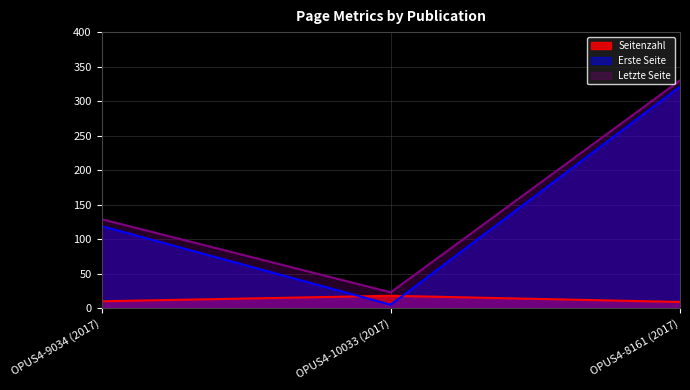

Read the Erste Seite value at OPUS4-9034 (2017), to the nearest 10.

120